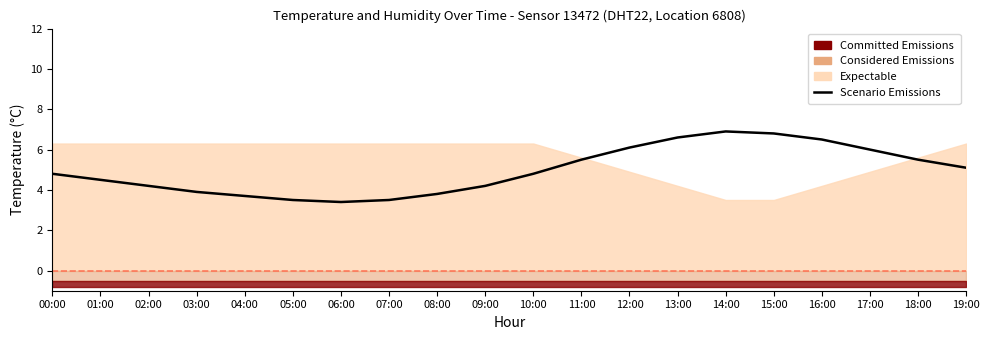

What is the label of the 4th point from the left?

03:00